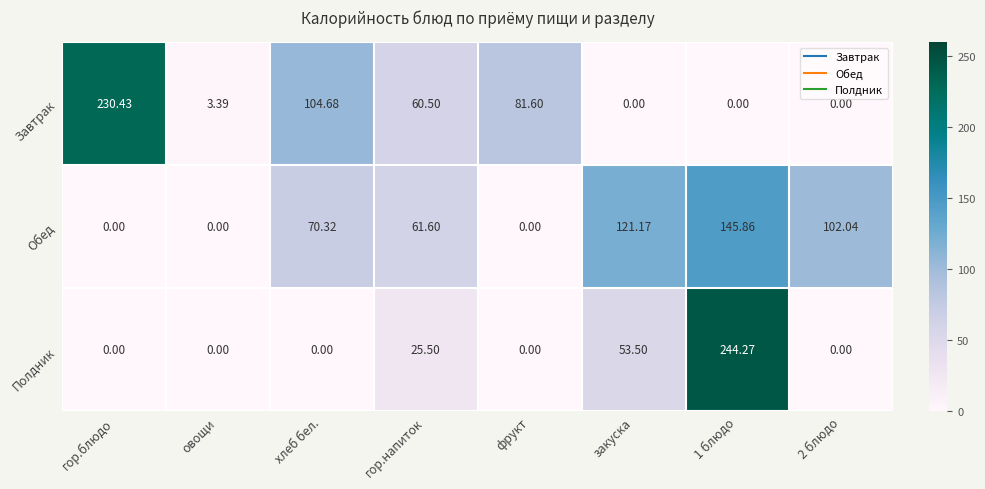

List the series in order of their peak value, lowest first.

Обед, Завтрак, Полдник